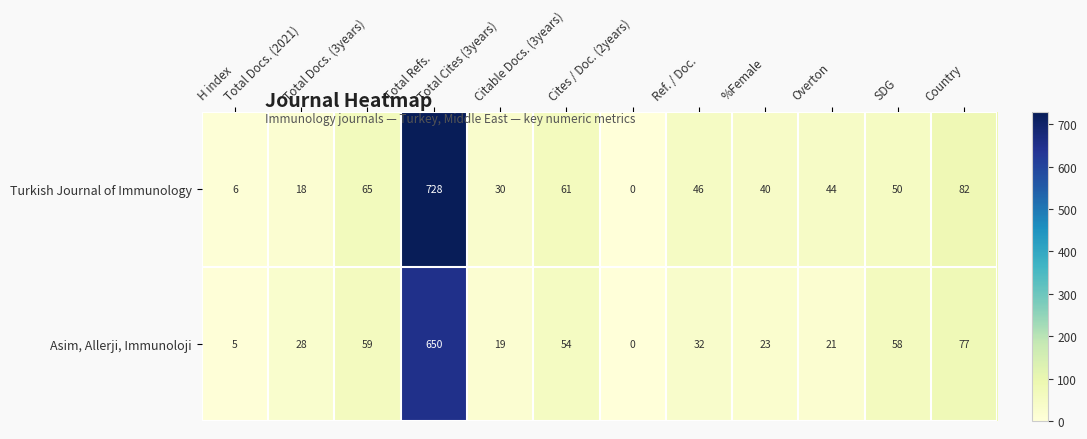

Which series has the widest spread of values?

Turkish Journal of Immunology